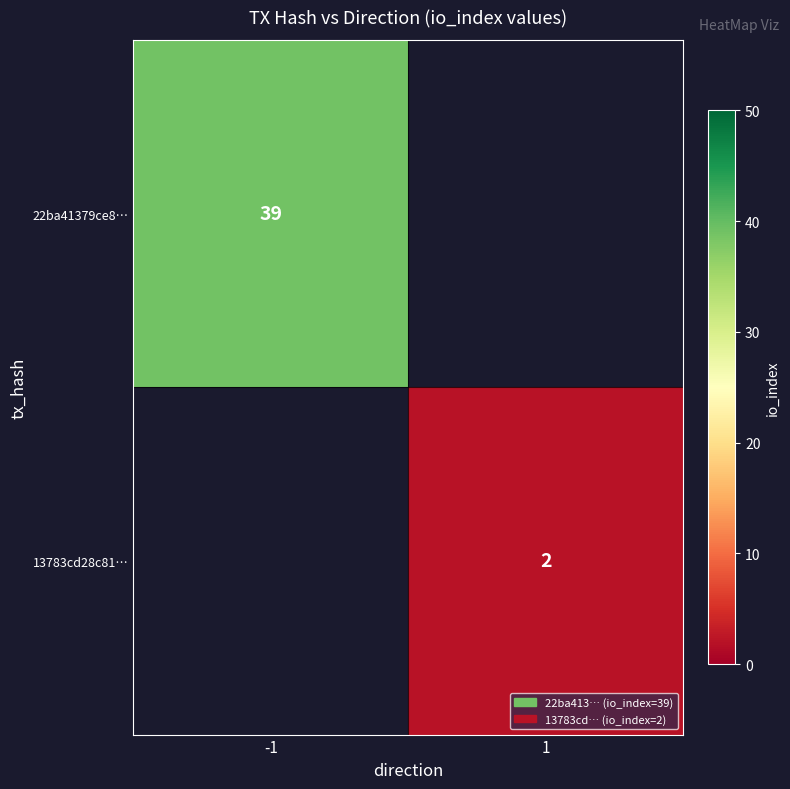

The 13783cd28c81… series shows 2 at 1. True or false?

True